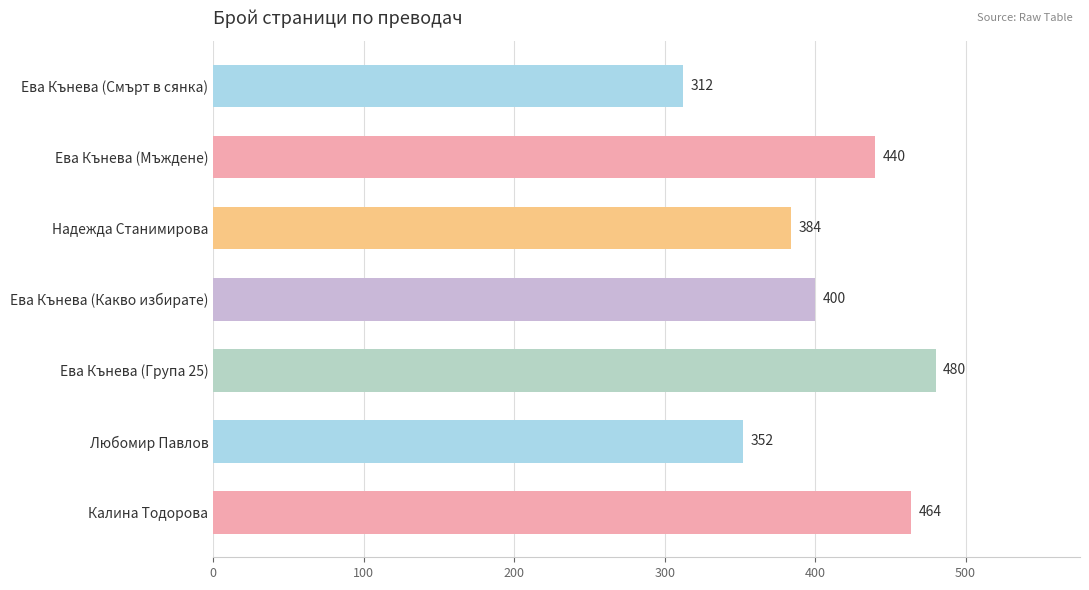

Between Ева Кънева (Какво избирате) and Ева Кънева (Група 25), which is larger?

Ева Кънева (Група 25)